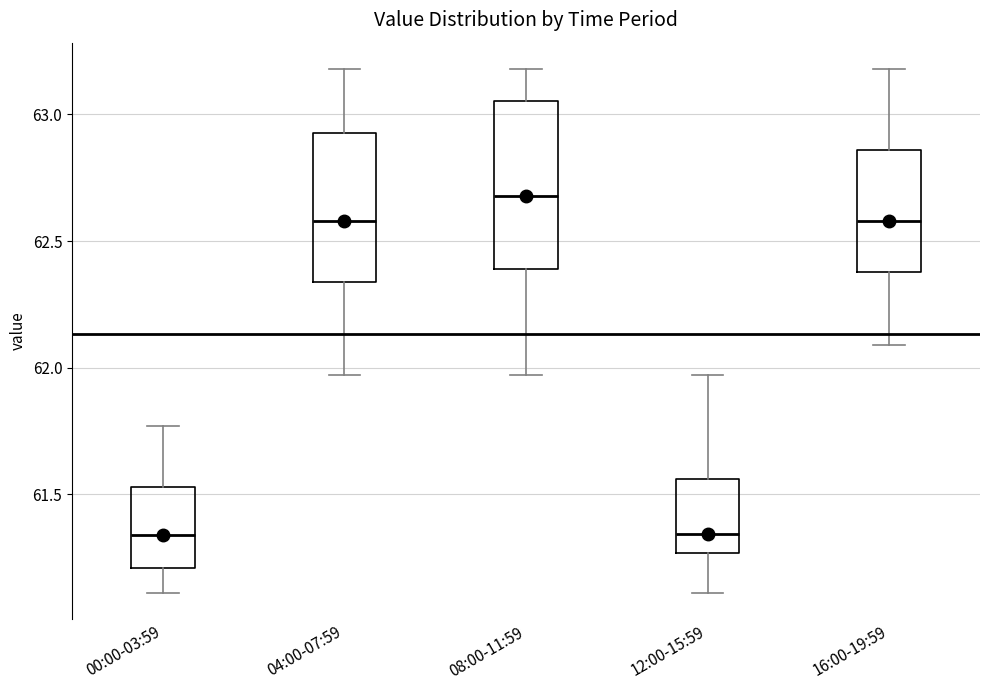

Reading left to right, read every box against the y-axis: the position of its median line, the range the box covers, and the ends of its whiskers. The values are not printed on the chart, so give them approximately, as read against the axis.

00:00-03:59: median 61.35, box 61.20 to 61.55, whiskers 61.10 to 61.75
04:00-07:59: median 62.60, box 62.35 to 62.95, whiskers 61.95 to 63.20
08:00-11:59: median 62.70, box 62.40 to 63.05, whiskers 61.95 to 63.20
12:00-15:59: median 61.35, box 61.25 to 61.55, whiskers 61.10 to 61.95
16:00-19:59: median 62.60, box 62.40 to 62.85, whiskers 62.10 to 63.20